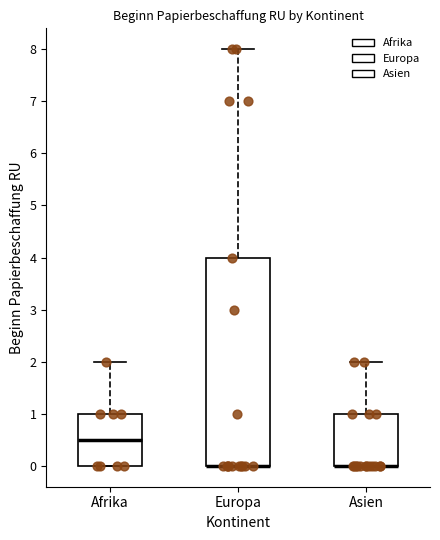

Reading left to right, read every box against the y-axis: the position of its median line, the range the box covers, and the ends of its whiskers. The values are not printed on the chart, so give them approximately, as read against the axis.

Afrika: median 0.5, box 0.0 to 1.0, whiskers 0.0 to 2.0
Europa: median 0.0 (drawn on the box's lower edge), box 0.0 to 4.0, whiskers 0.0 to 8.0
Asien: median 0.0 (drawn on the box's lower edge), box 0.0 to 1.0, whiskers 0.0 to 2.0